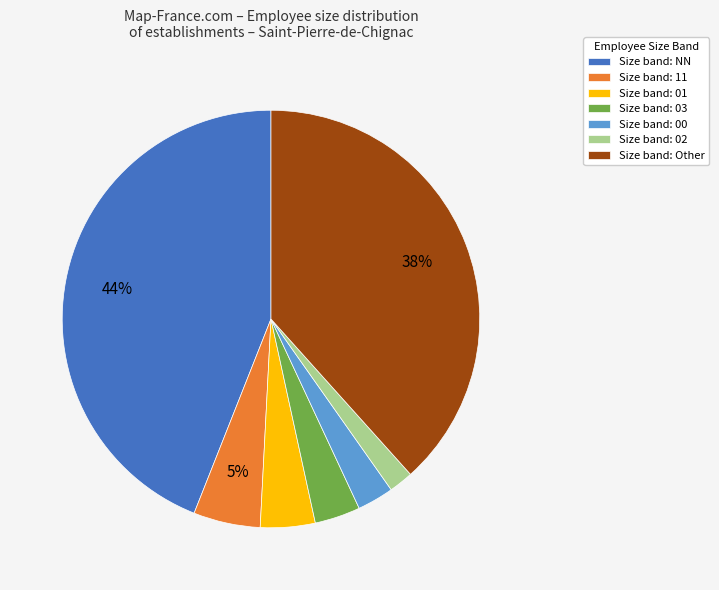

To the nearest percent, what is the average slice percentage?

14%